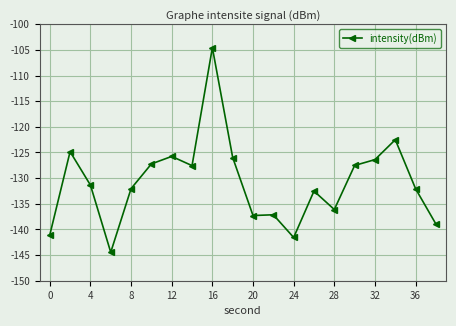

What is the minimum value shown in the chart?

-144.5